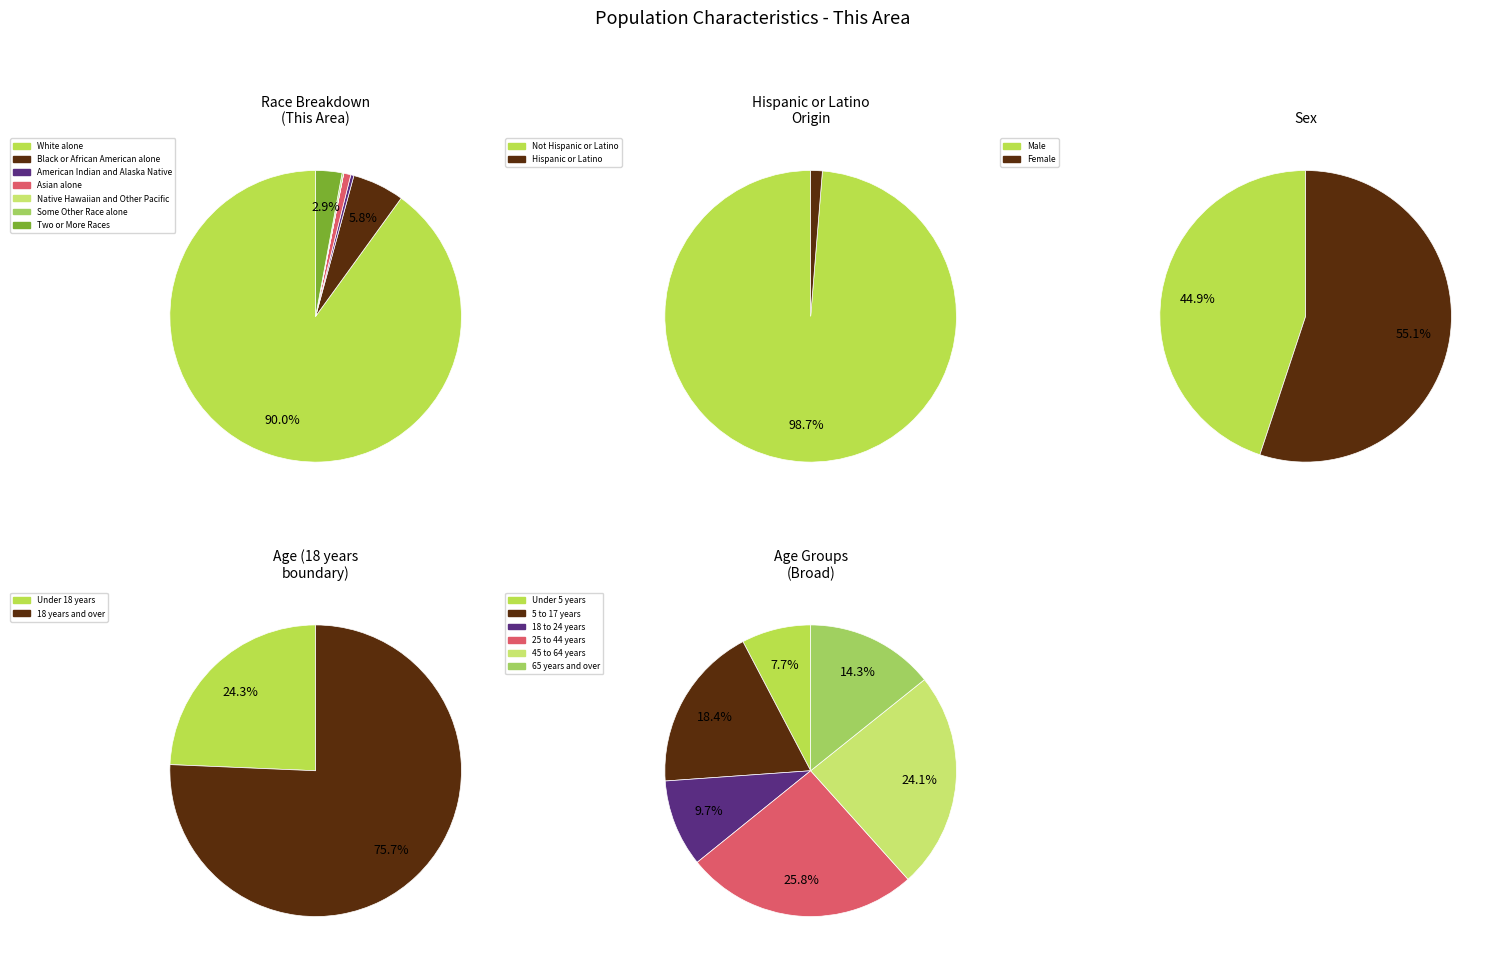

To the nearest percent, what is the combined percentage of Two or More Races and Black or African American alone?

9%